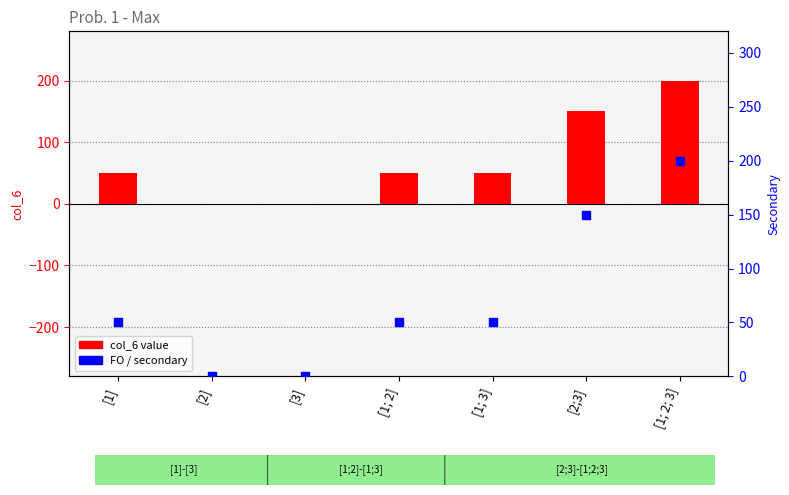

Is the value of col_6 at [1] greater than the value of FO value at [1; 2; 3]?

No